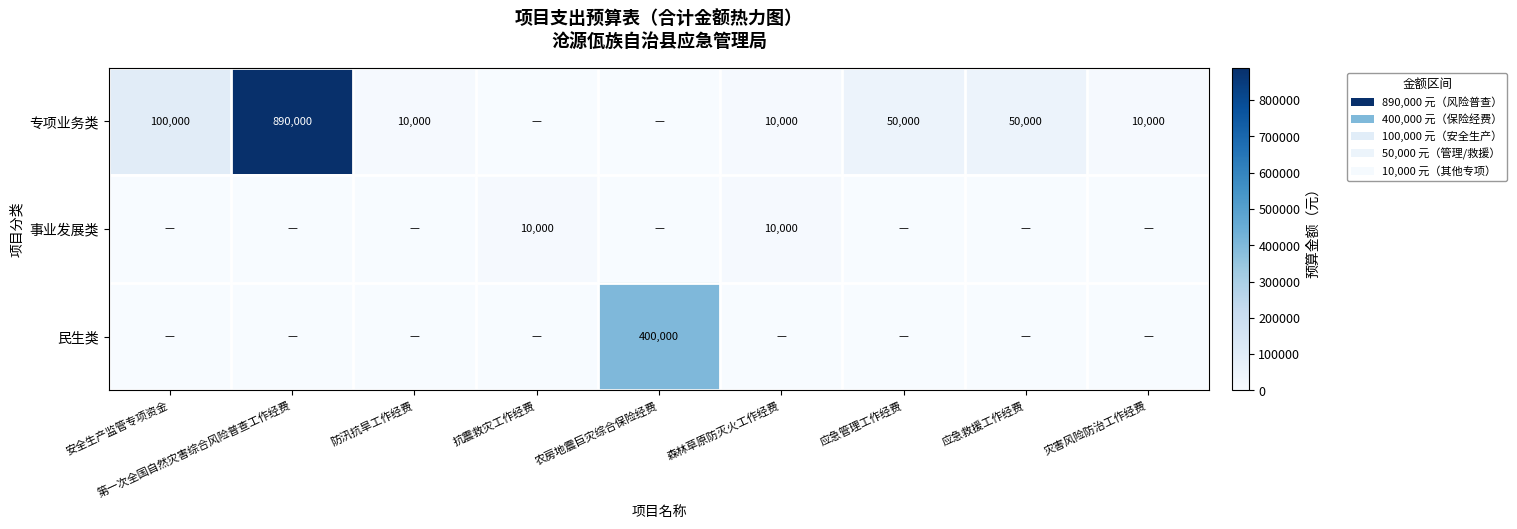

Is it true that 专项业务类 equals 10000 at 森林草原防灭火工作经费?

True